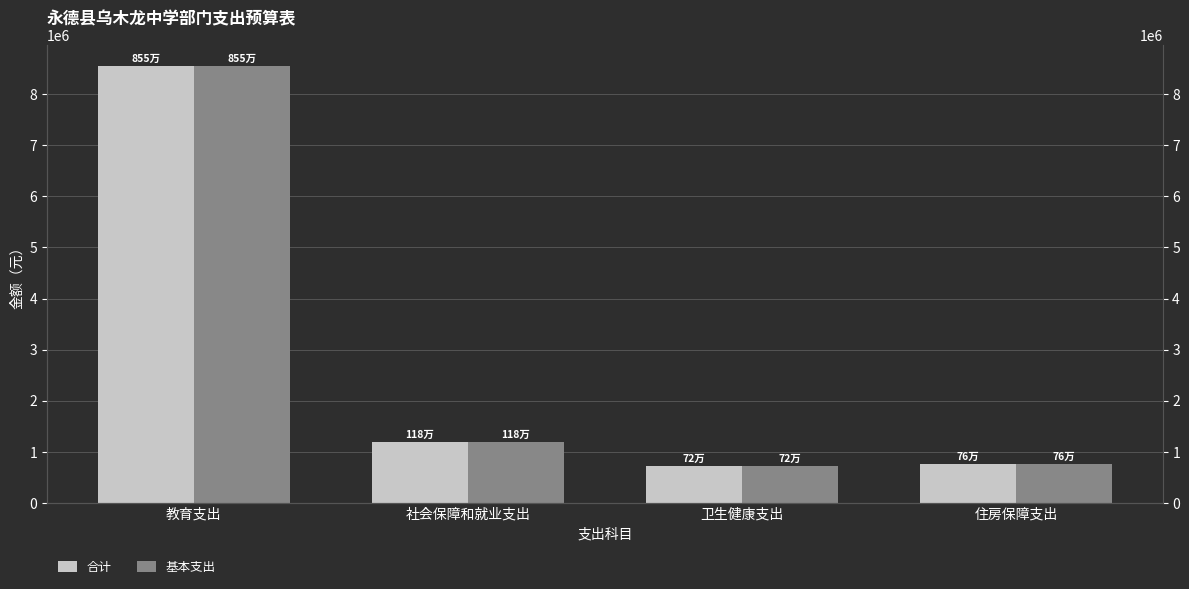

Are the bars horizontal?

No